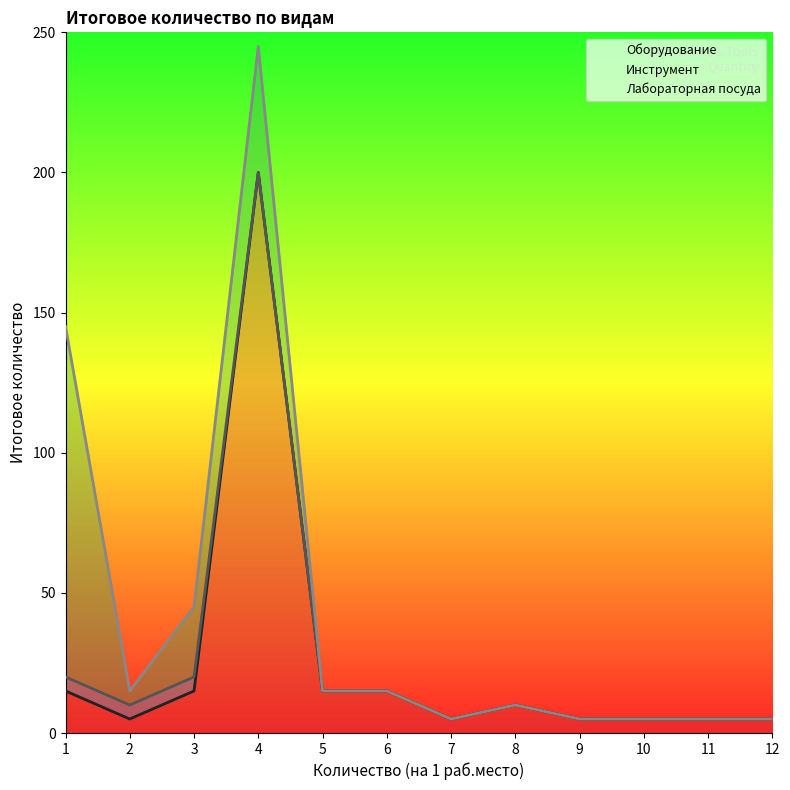

What is the difference between the Оборудование values at 10 and 5?

10